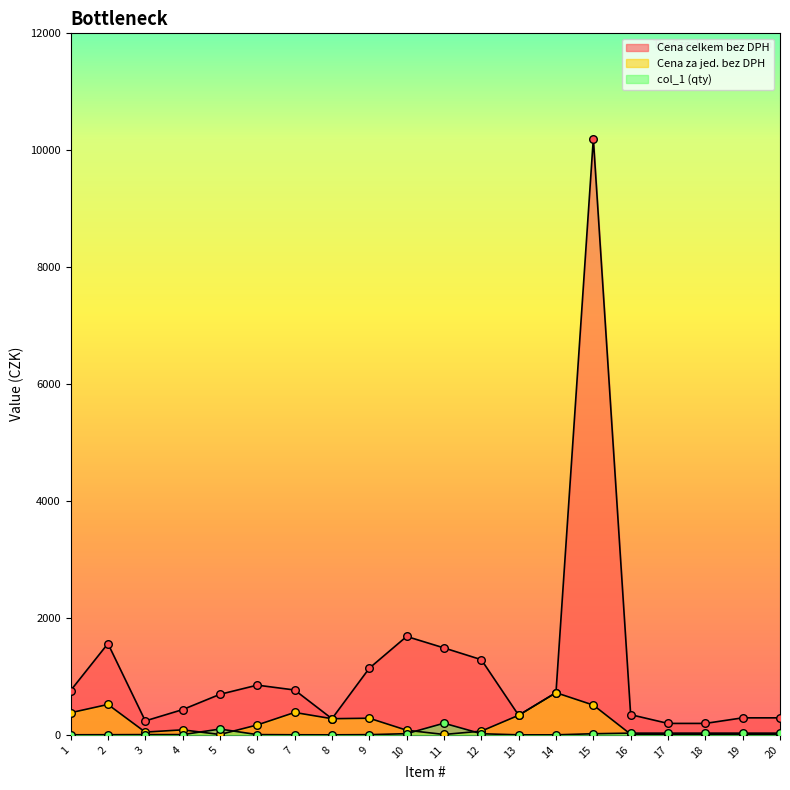

What are all the series names shown in the legend?

Cena celkem bez DPH, Cena za jed. bez DPH, col_1 (qty)